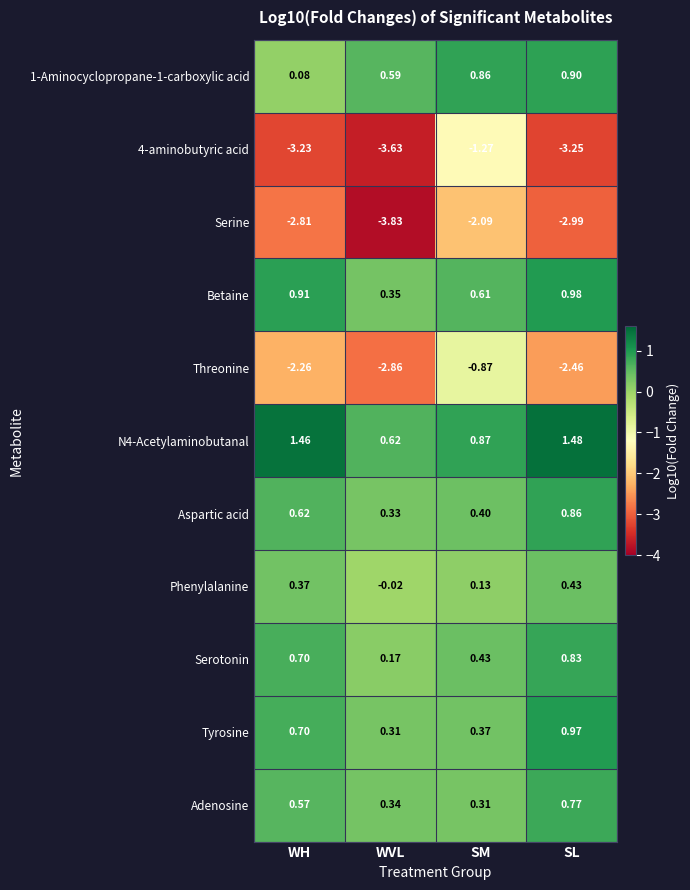

Is the value of 4-aminobutyric acid at SM greater than the value of Tyrosine at SL?

No